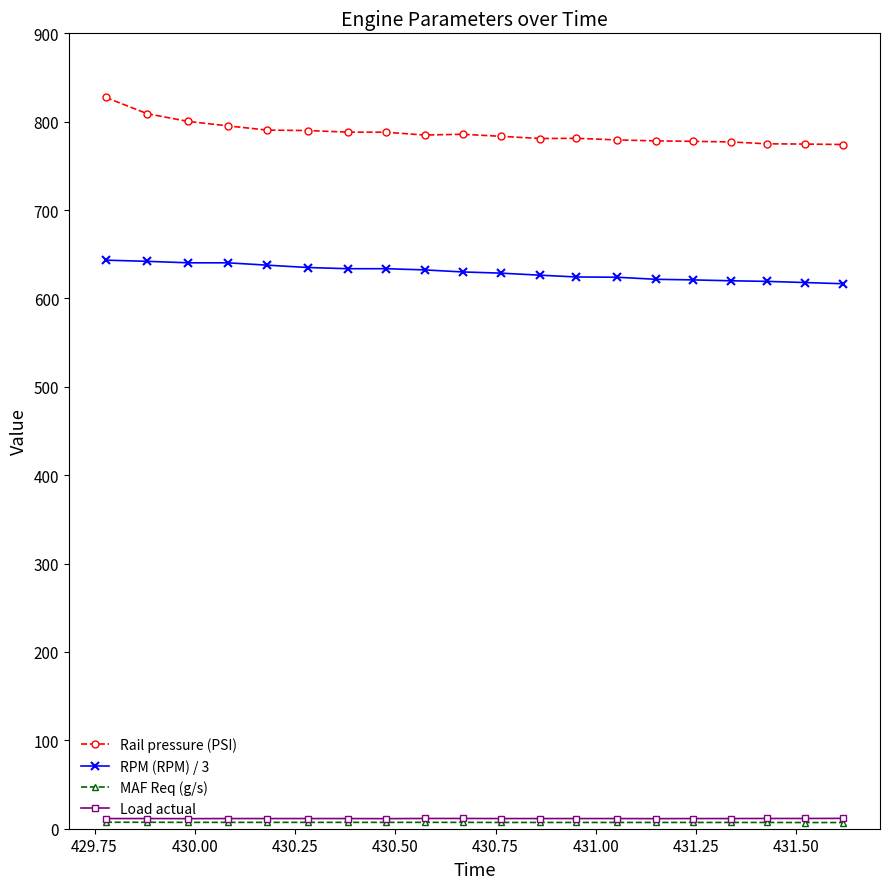

What is the highest value of the RPM (RPM) / 3 series?

643.3